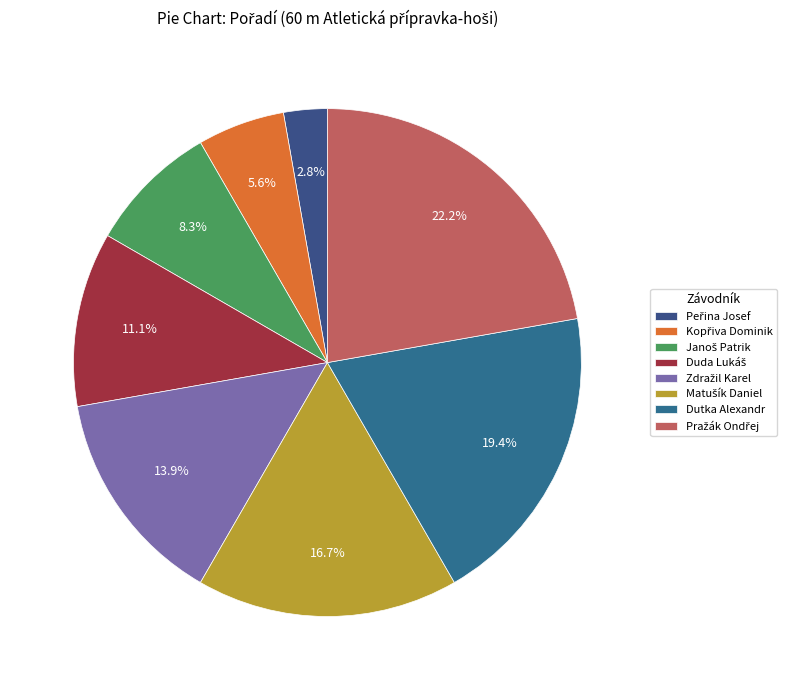

How many slices are in this pie chart?

8